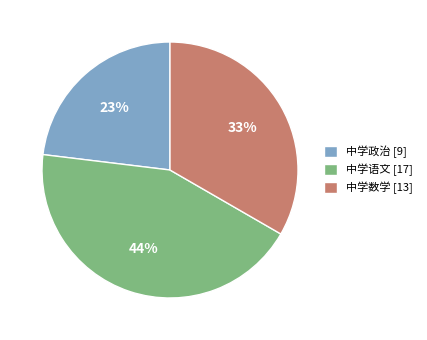

How many segments does this pie chart have?

3